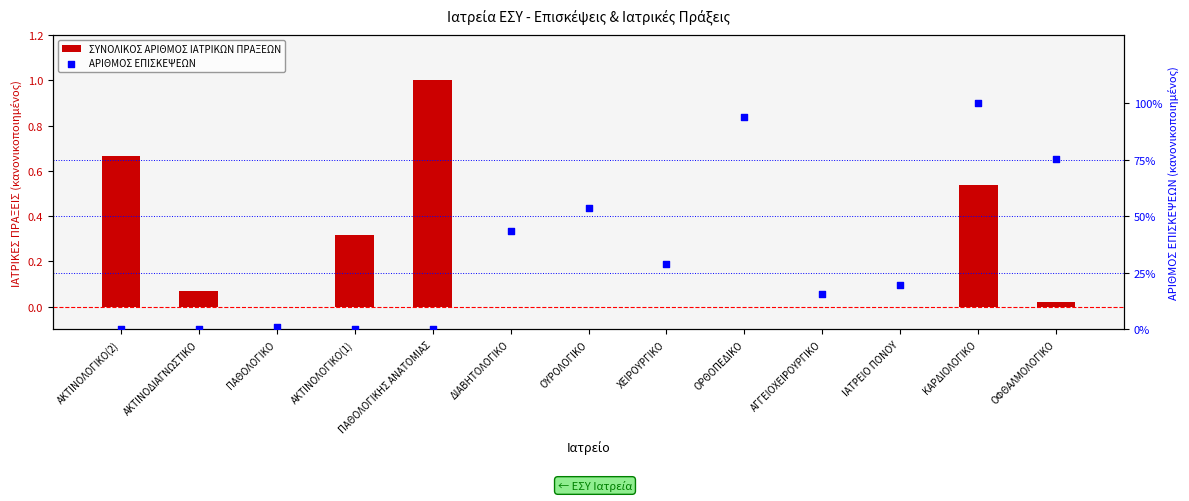

Is the value of ΑΡΙΘΜΟΣ ΕΠΙΣΚΕΨΕΩΝ at ΟΡΘΟΠΕΔΙΚΟ greater than the value of ΣΥΝΟΛΙΚΟΣ ΑΡΙΘΜΟΣ ΙΑΤΡΙΚΩΝ ΠΡΑΞΕΩΝ at ΟΥΡΟΛΟΓΙΚΟ?

Yes